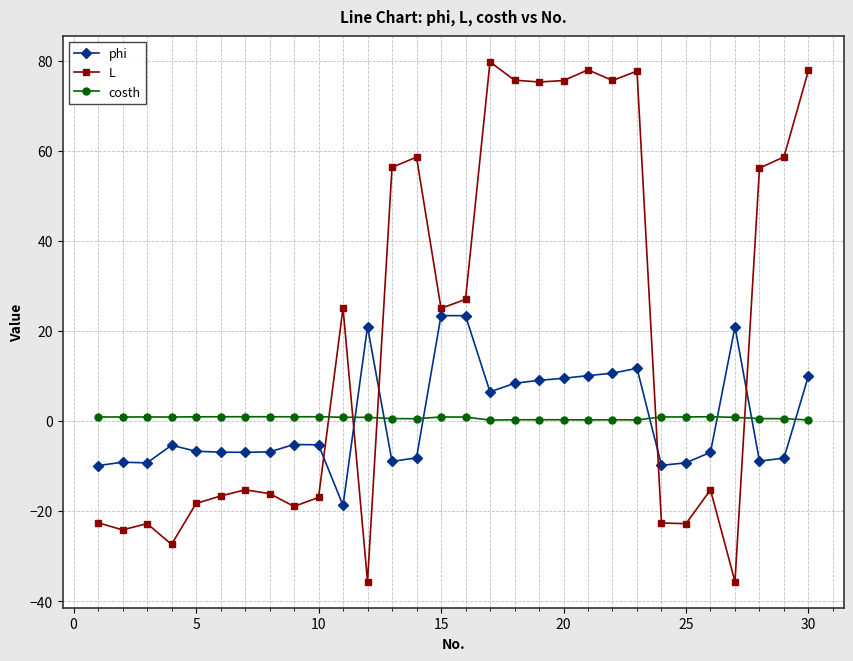

In L, how many points are lower than both neighbors (excluding endpoints)?

9